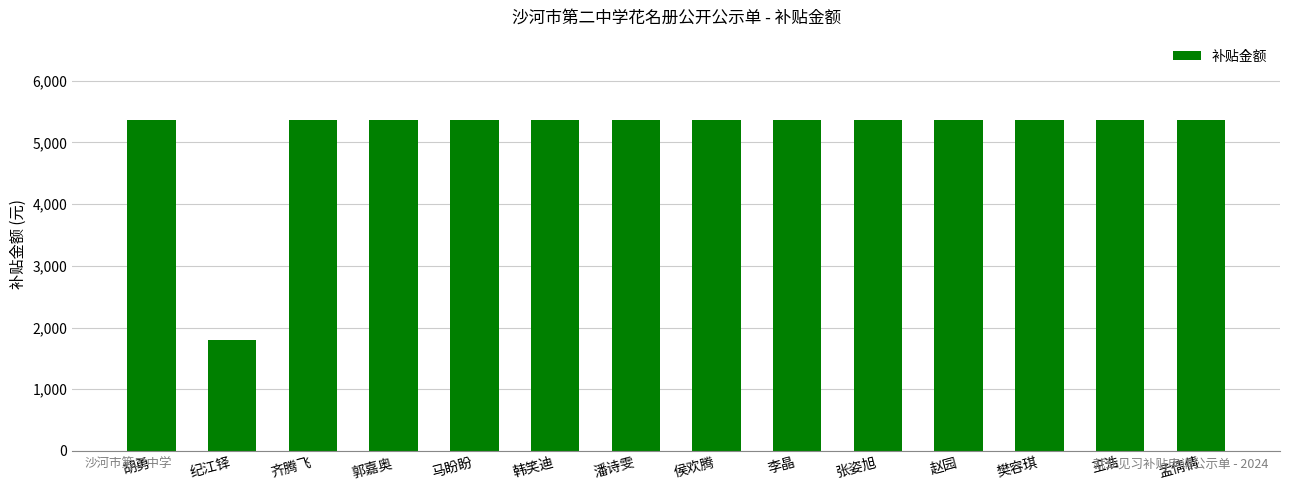

What is the label of the 5th bar from the right?

张姿旭